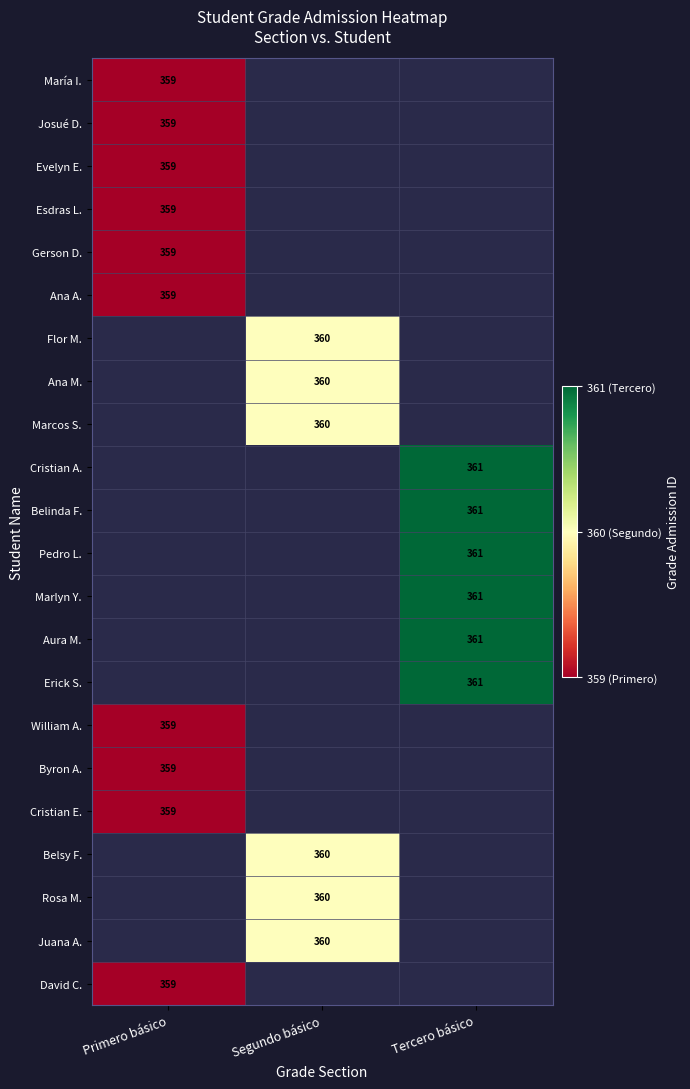

The value of David C. at Primero básico is 359. True or false?

True